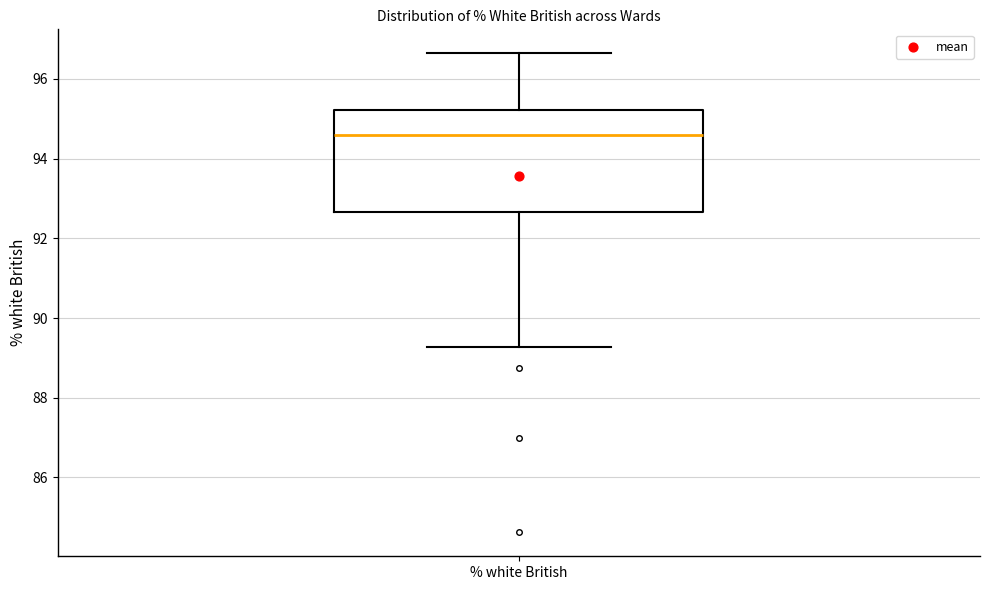

Where does the upper whisker of the box for % white British end on the y-axis? The values are not printed on the chart, so give them approximately, as read against the axis.

96.6